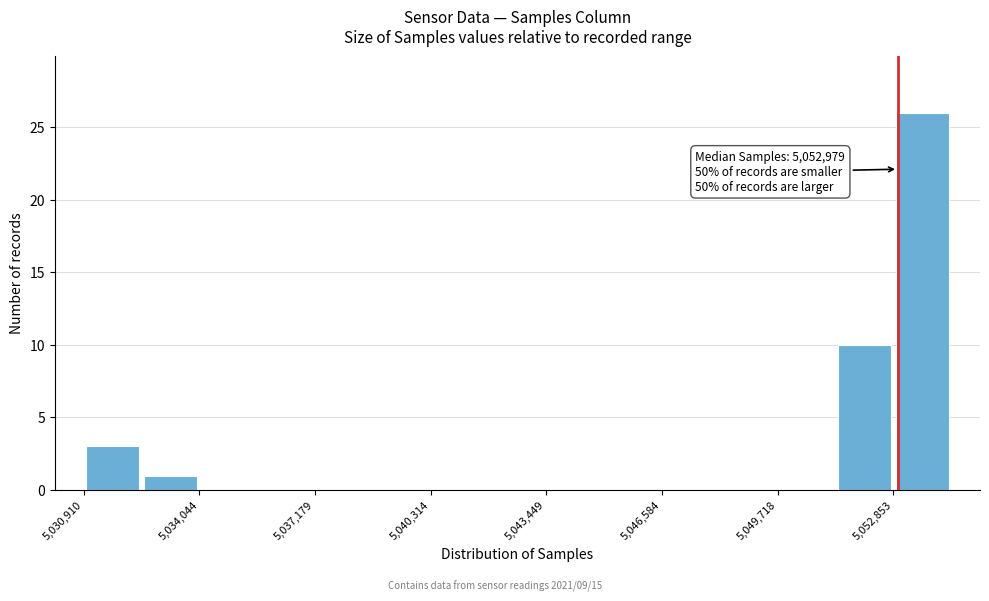

Read against the x-axis, roughly where is the centre of the tallest bar?

5053500